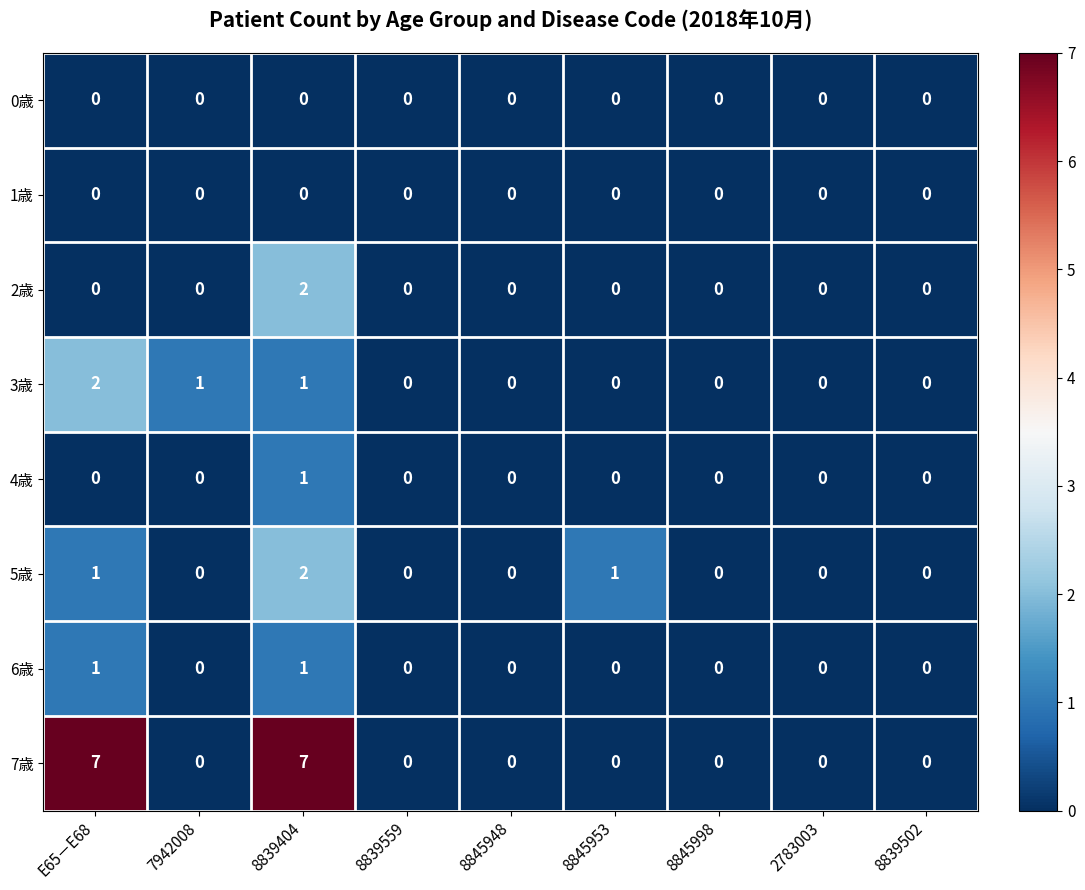

Which series changed the most between E65－E68 and 8845953?

7歳